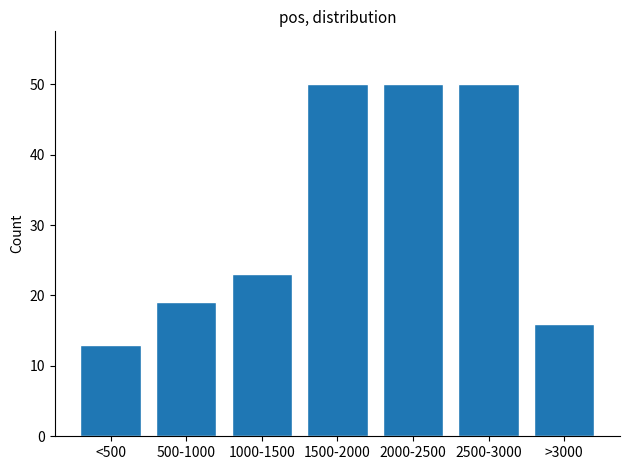

Reading left to right, transcribe all the data shown in this chart.

<500=13	500-1000=19	1000-1500=23	1500-2000=50	2000-2500=50	2500-3000=50	>3000=16